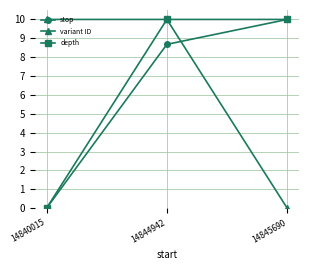

How many positive values does the stop series have?

2